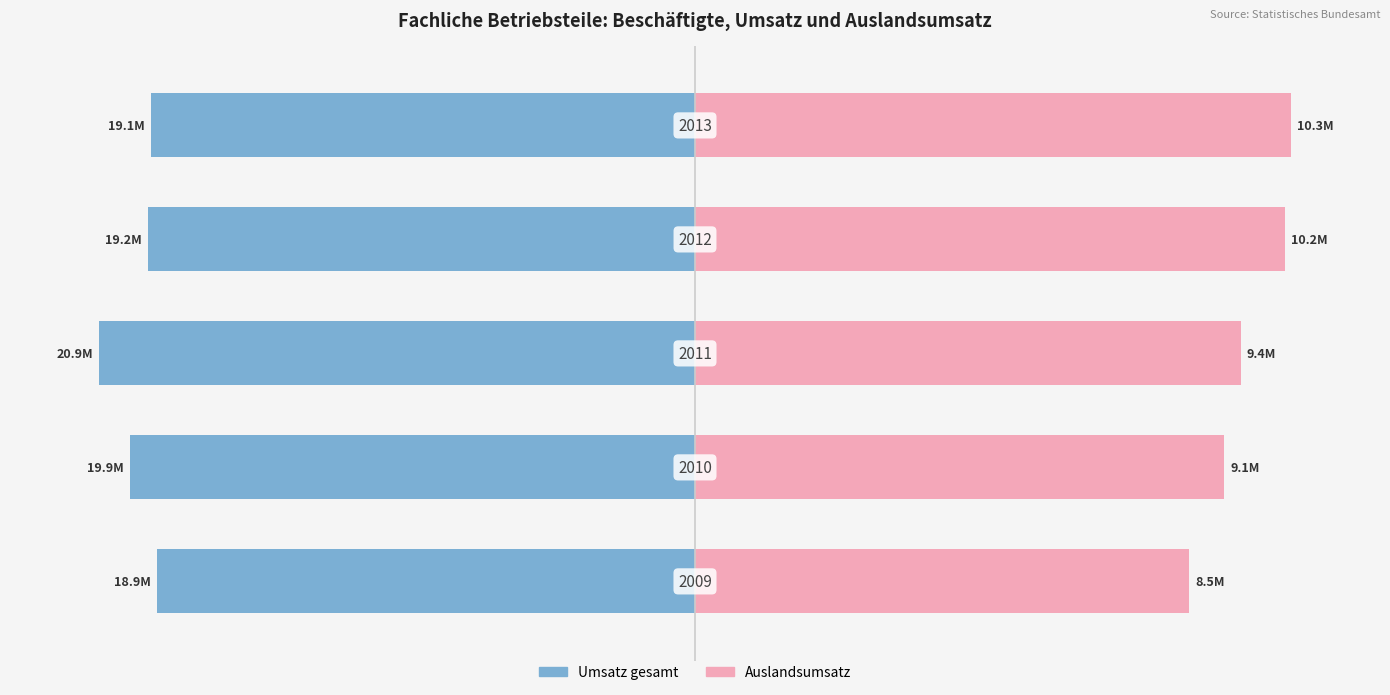

Between 1 and 4, which series saw the biggest shift?

Auslandsumsatz